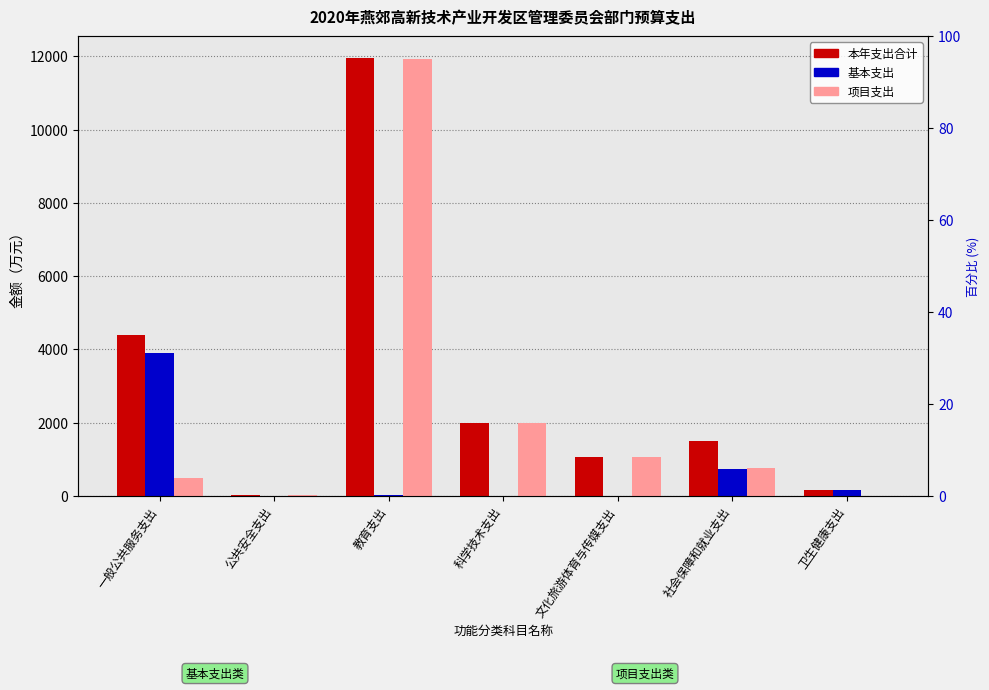

What is the difference between the 基本支出 values at 文化旅游体育与传媒支出 and 教育支出?

11.8